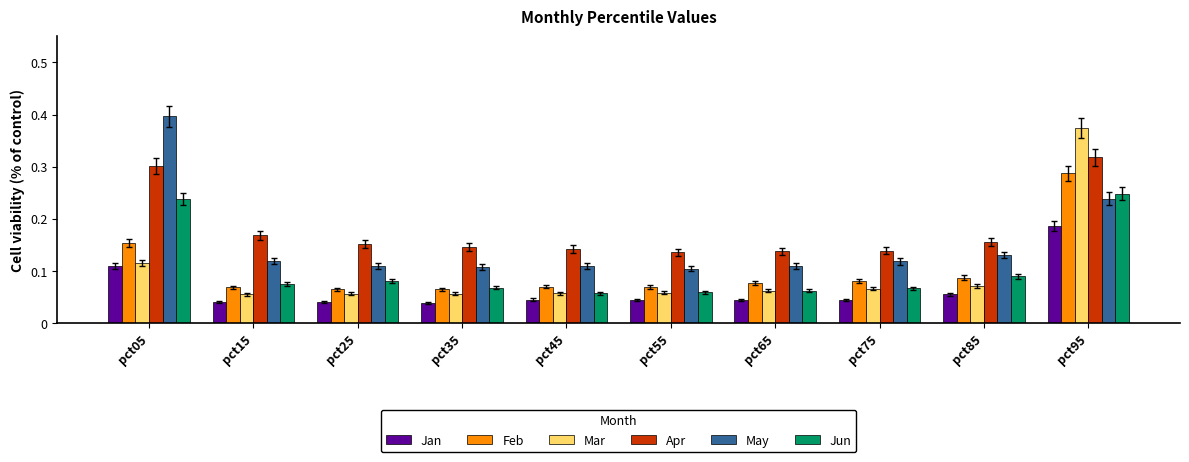

What is the total value across all series at pct15?

0.5